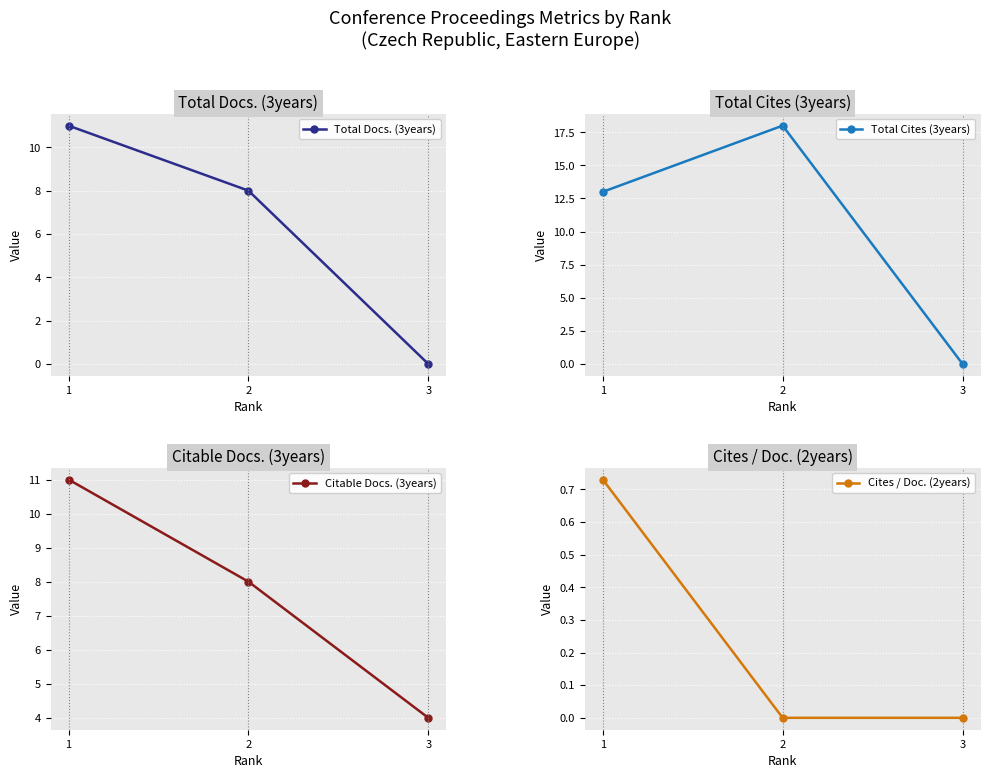

Between 1 and 3, which series saw the biggest shift?

Total Cites (3years)